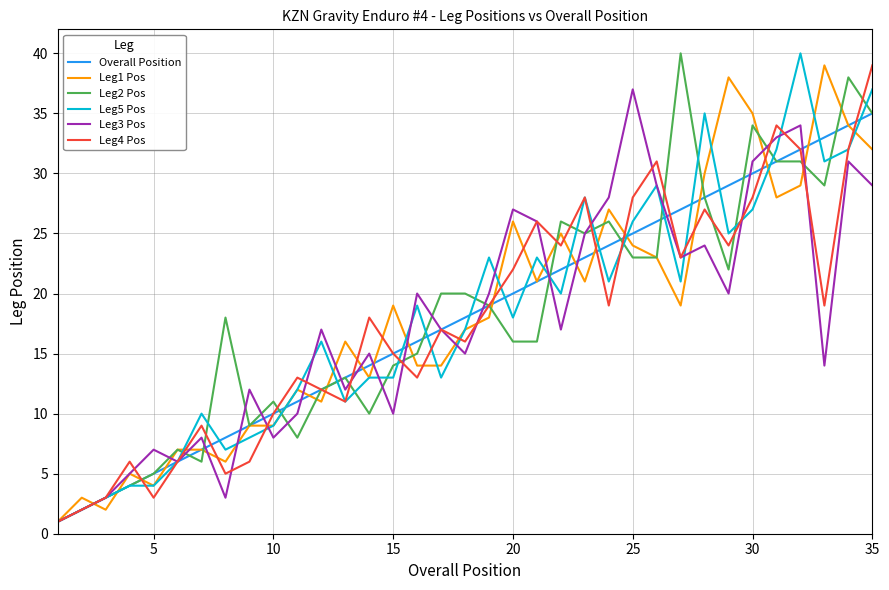

What is the greatest value displayed?

40